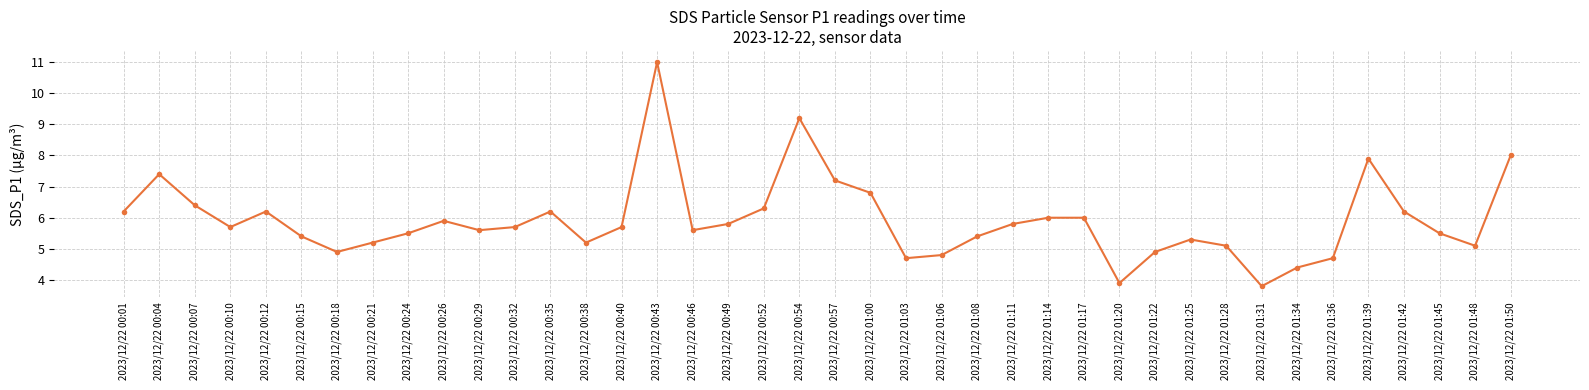

Is this an area chart (filled region under the line)?

No